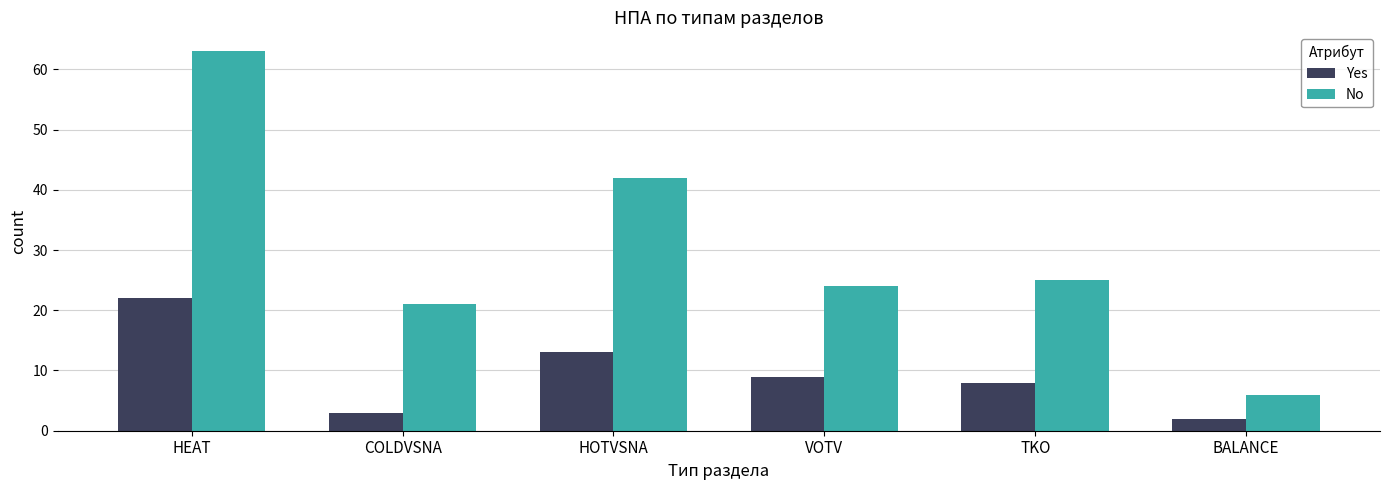

What is the label of the 4th bar from the left?

VOTV